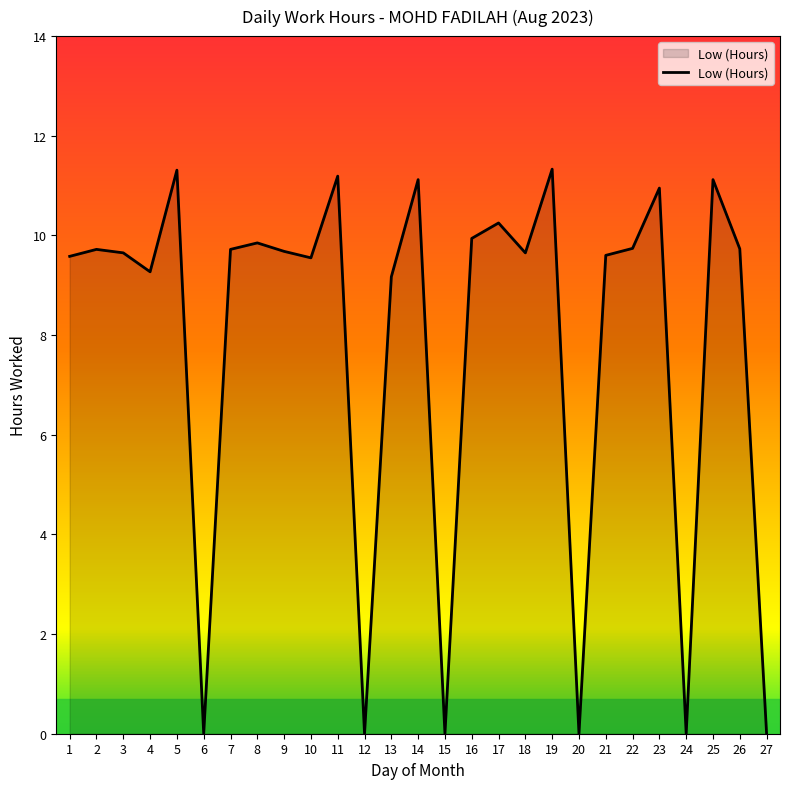

Which has a higher value, 4 or 6?

4